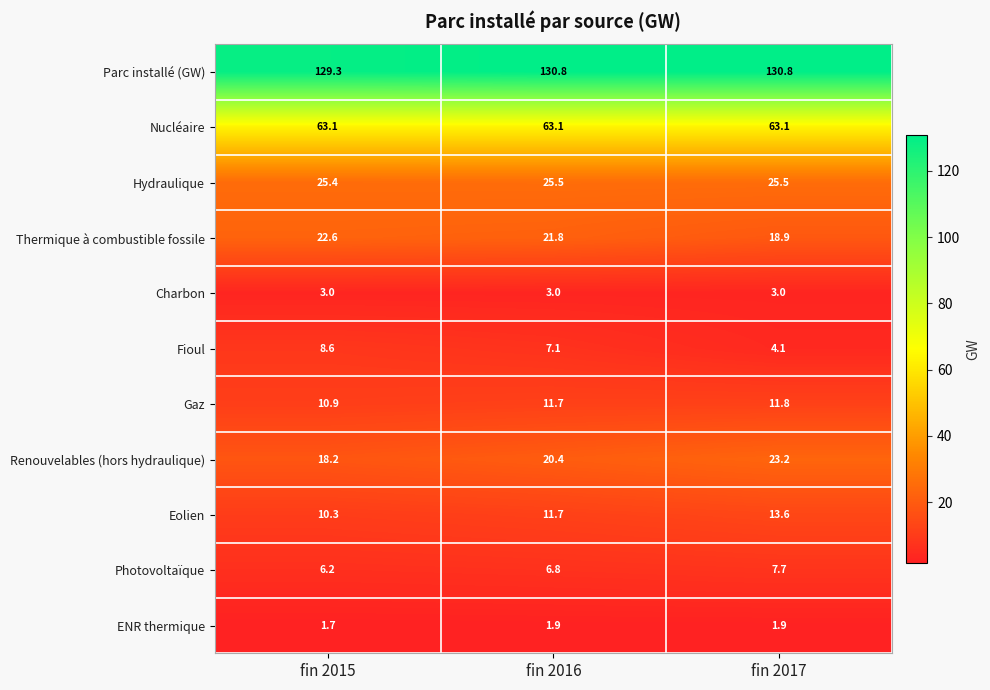

True or false: Fioul has a value of 1.9 at fin 2017.

False